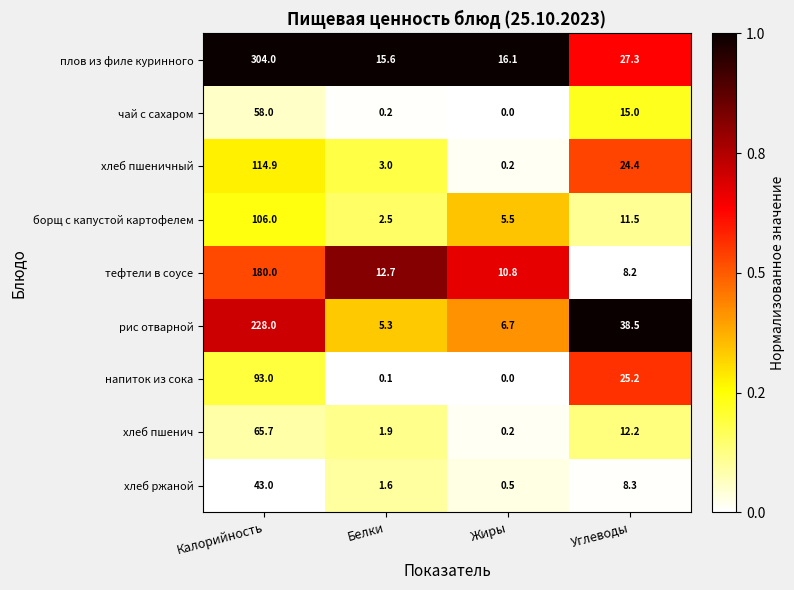

What is the approximate value of напиток из сока at Калорийность?

93.0